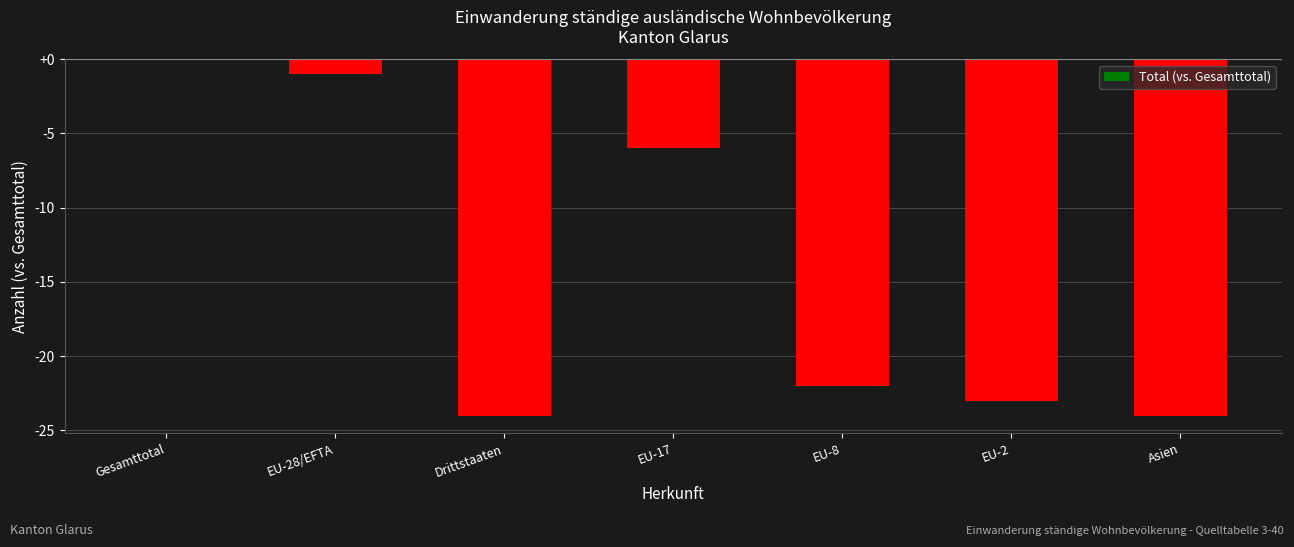

Which has a higher value, EU-8 or Drittstaaten?

EU-8